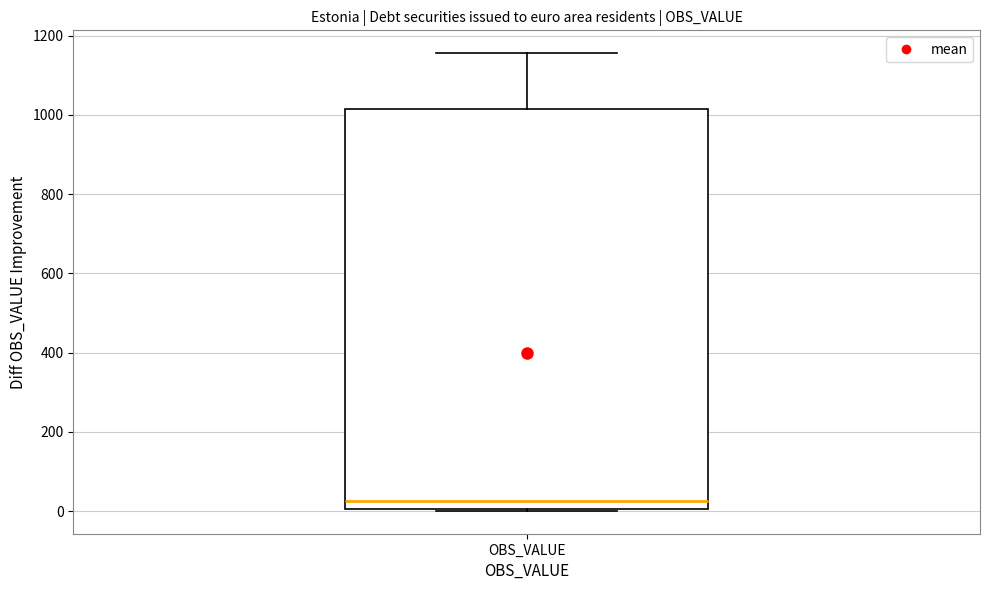

Where is the upper edge of the box for OBS_VALUE on the y-axis? The values are not printed on the chart, so give them approximately, as read against the axis.

1020